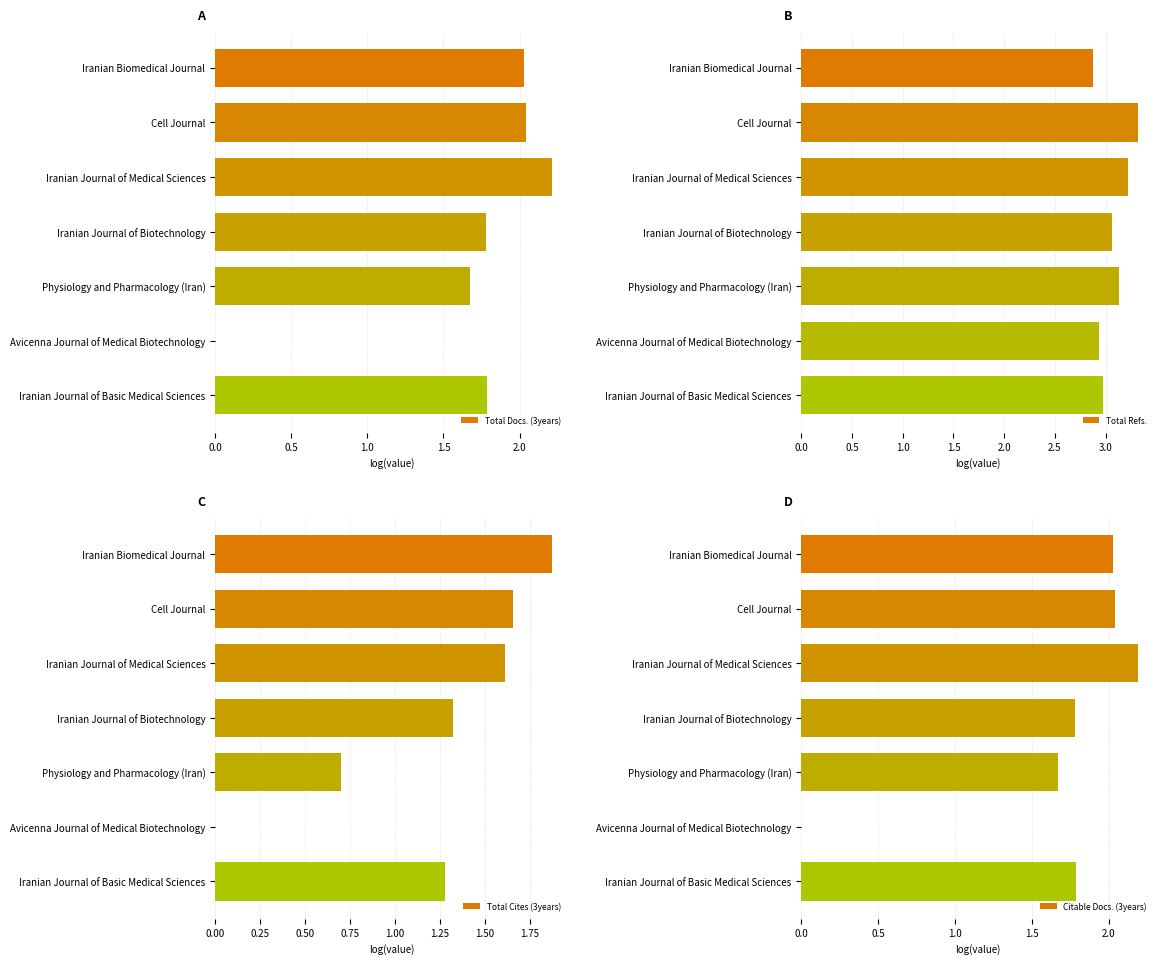

At which label is Total Docs. (3years) closest to 1?

Physiology and Pharmacology (Iran)